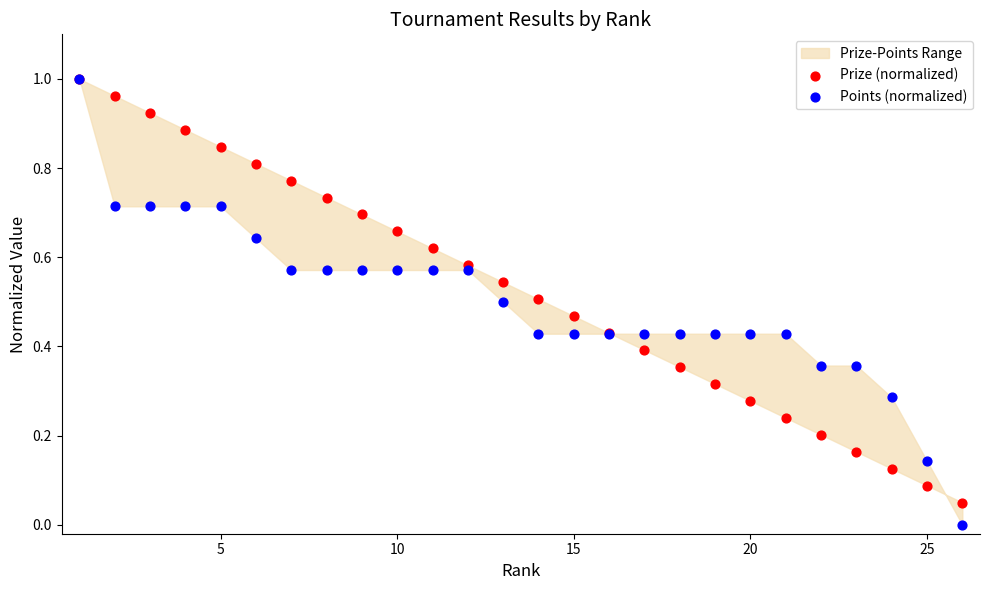

Which series reaches the maximum Y coordinate?

Prize (normalized)